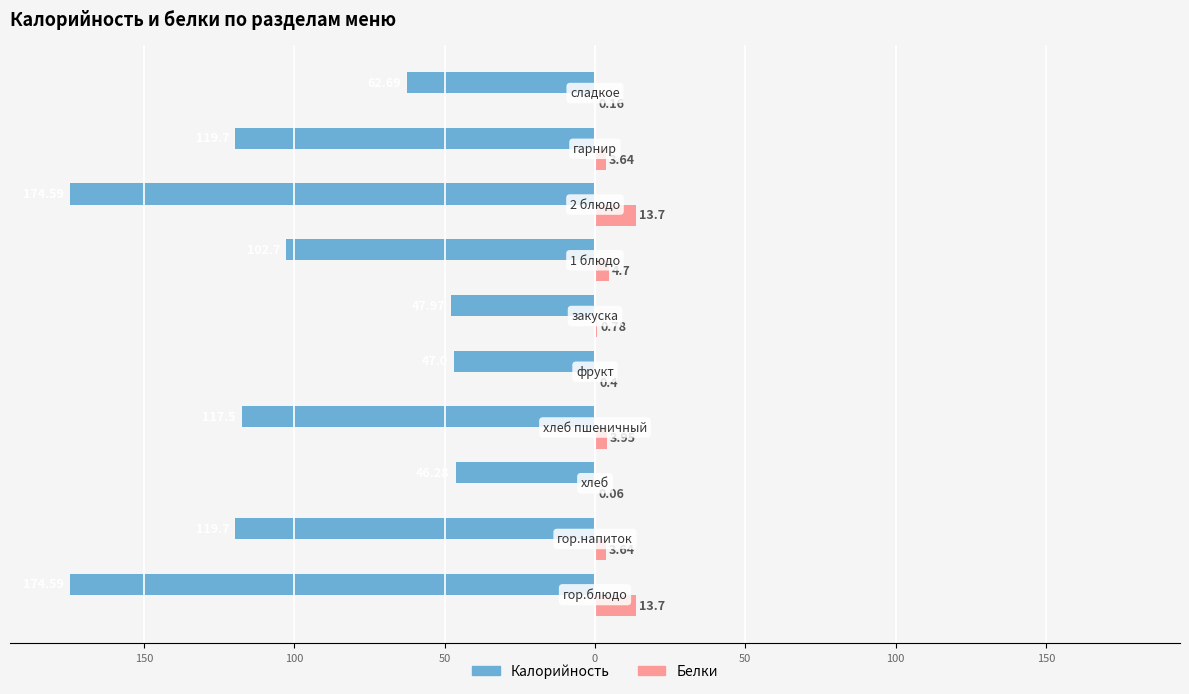

What are all the series names shown in the legend?

Калорийность, Белки